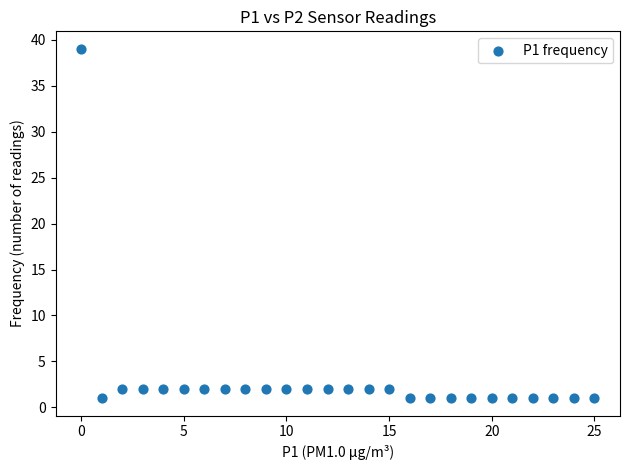

What is the range of Y values (max minus min)?

38